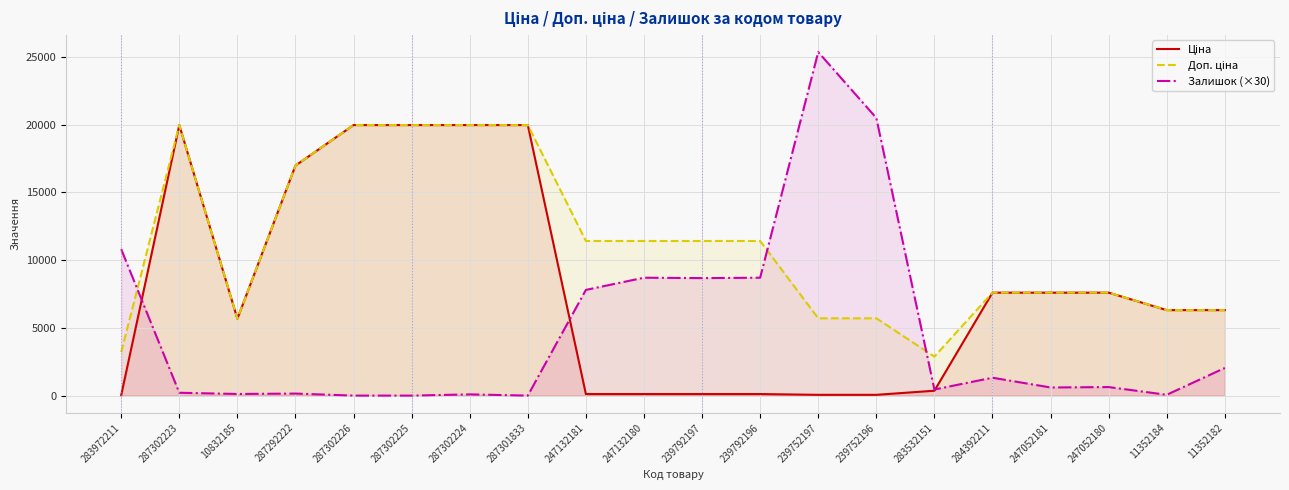

How many distinct data groups are displayed?

3